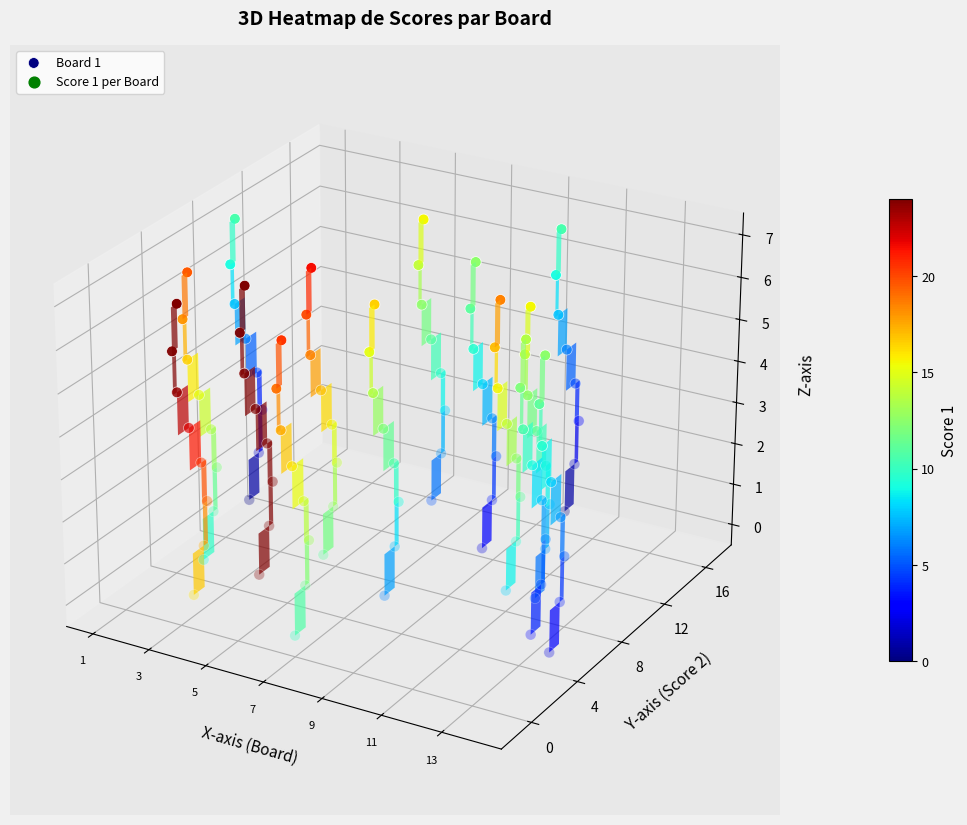

Between 7 and 3, which is larger?

7